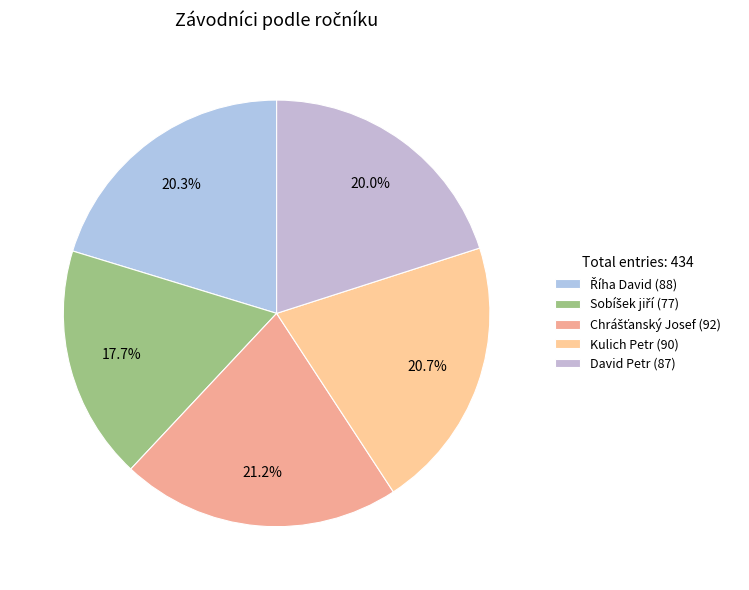

Which category has the biggest portion of the pie?

Chrášťanský Josef